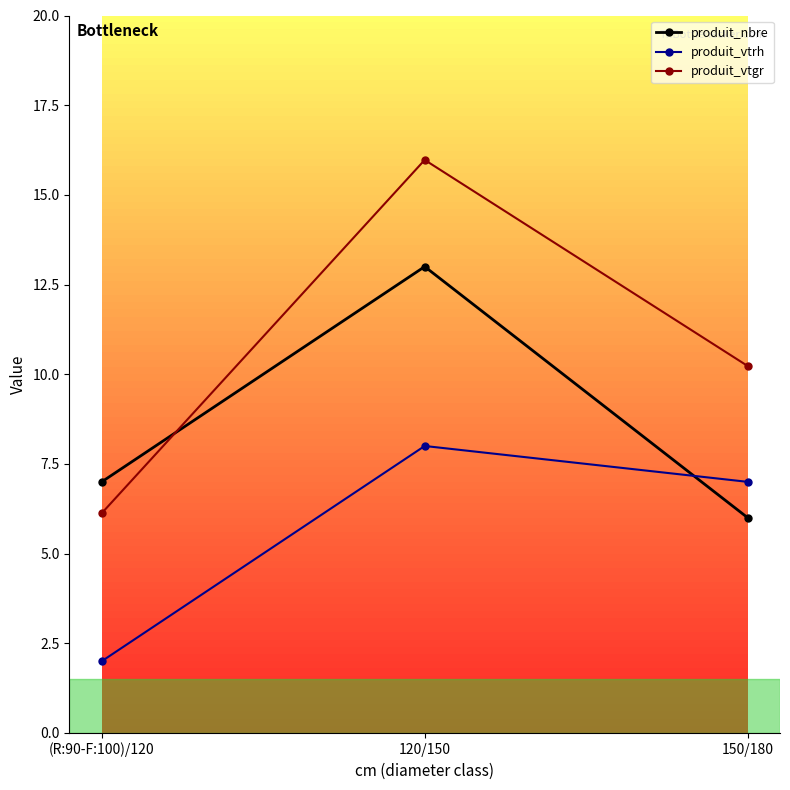

What is the label of the 1st point from the right?

150/180